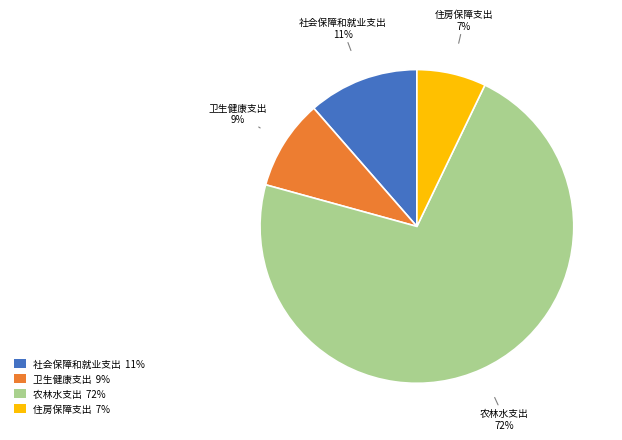

What percentage is the 住房保障支出 slice, to the nearest percent?

7%